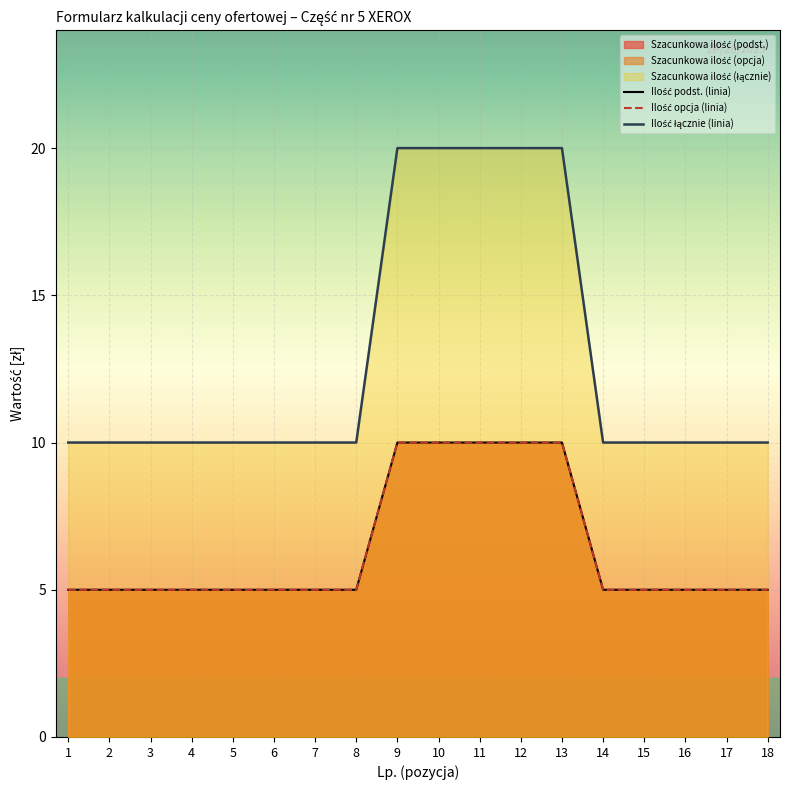

How many lines are shown in the chart?

3